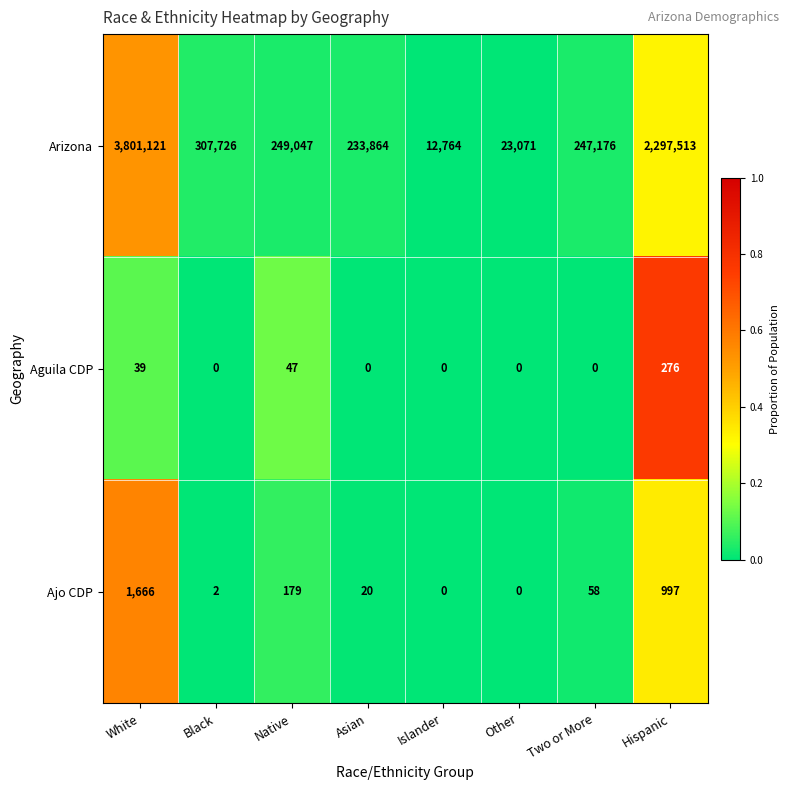

How many series are shown in this chart?

3